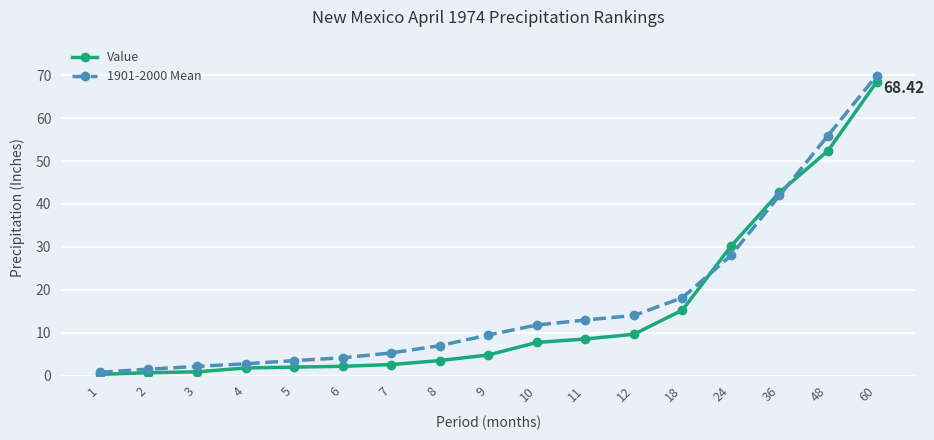

The 1901-2000 Mean series shows 7.7 at 18. True or false?

False